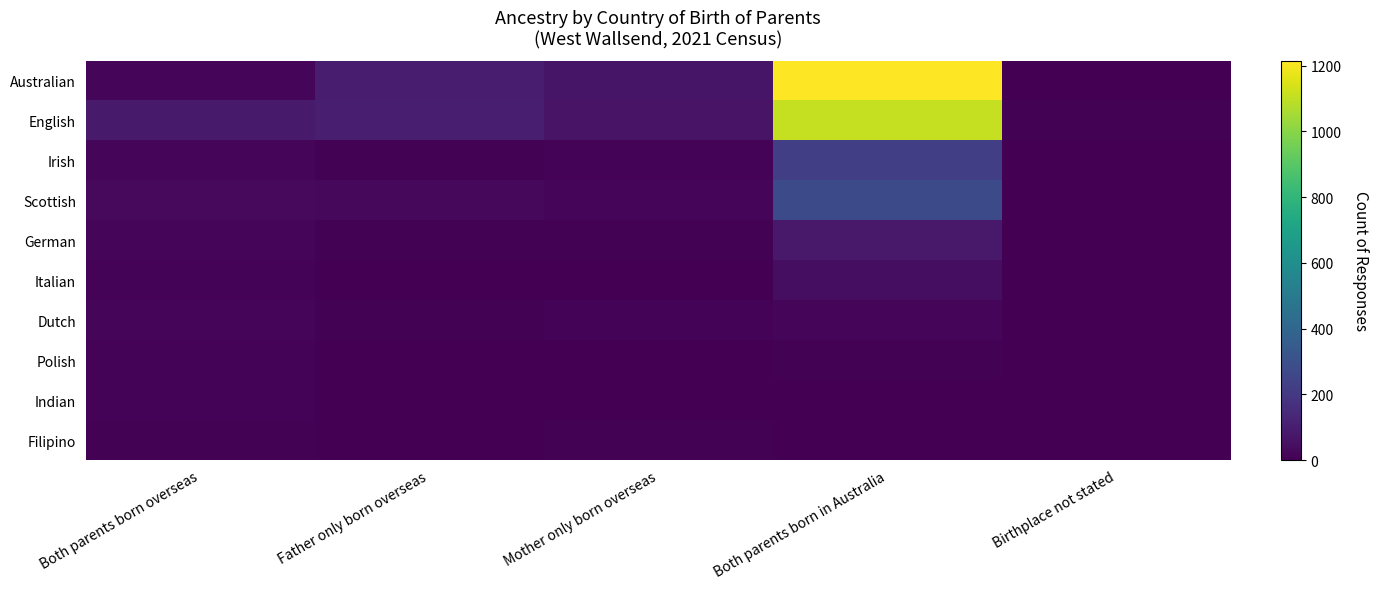

Reading left to right, extract all data points from this chart.

Australian: Both parents born overseas=15	Father only born overseas=99	Mother only born overseas=69	Both parents born in Australia=1215	Birthplace not stated=3
English: Both parents born overseas=89	Father only born overseas=103	Mother only born overseas=66	Both parents born in Australia=1108	Birthplace not stated=9
Irish: Both parents born overseas=18	Father only born overseas=8	Mother only born overseas=13	Both parents born in Australia=225	Birthplace not stated=0
Scottish: Both parents born overseas=31	Father only born overseas=28	Mother only born overseas=15	Both parents born in Australia=272	Birthplace not stated=0
German: Both parents born overseas=16	Father only born overseas=8	Mother only born overseas=5	Both parents born in Australia=81	Birthplace not stated=0
Italian: Both parents born overseas=10	Father only born overseas=3	Mother only born overseas=0	Both parents born in Australia=45	Birthplace not stated=0
Dutch: Both parents born overseas=19	Father only born overseas=8	Mother only born overseas=10	Both parents born in Australia=18	Birthplace not stated=0
Polish: Both parents born overseas=10	Father only born overseas=0	Mother only born overseas=0	Both parents born in Australia=7	Birthplace not stated=0
Indian: Both parents born overseas=13	Father only born overseas=0	Mother only born overseas=0	Both parents born in Australia=0	Birthplace not stated=0
Filipino: Both parents born overseas=9	Father only born overseas=0	Mother only born overseas=6	Both parents born in Australia=0	Birthplace not stated=0